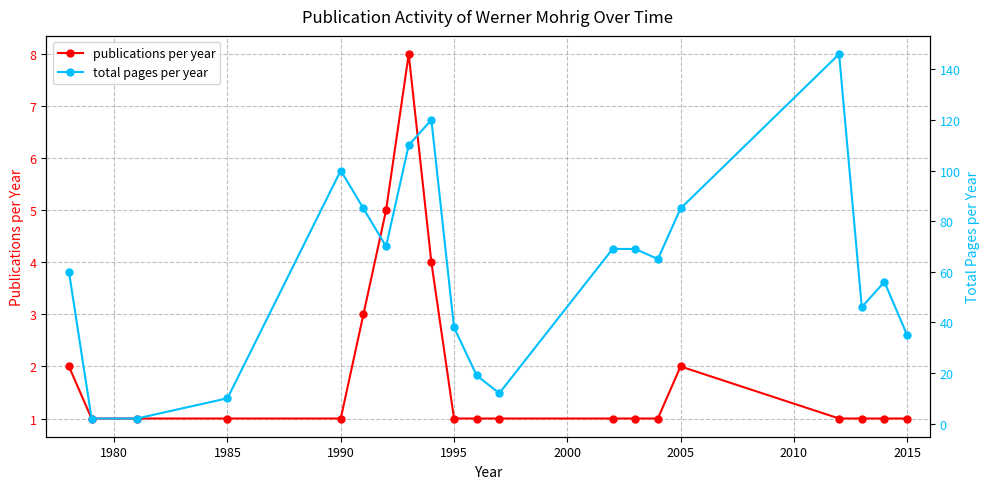

What is the maximum value for publications per year?

8